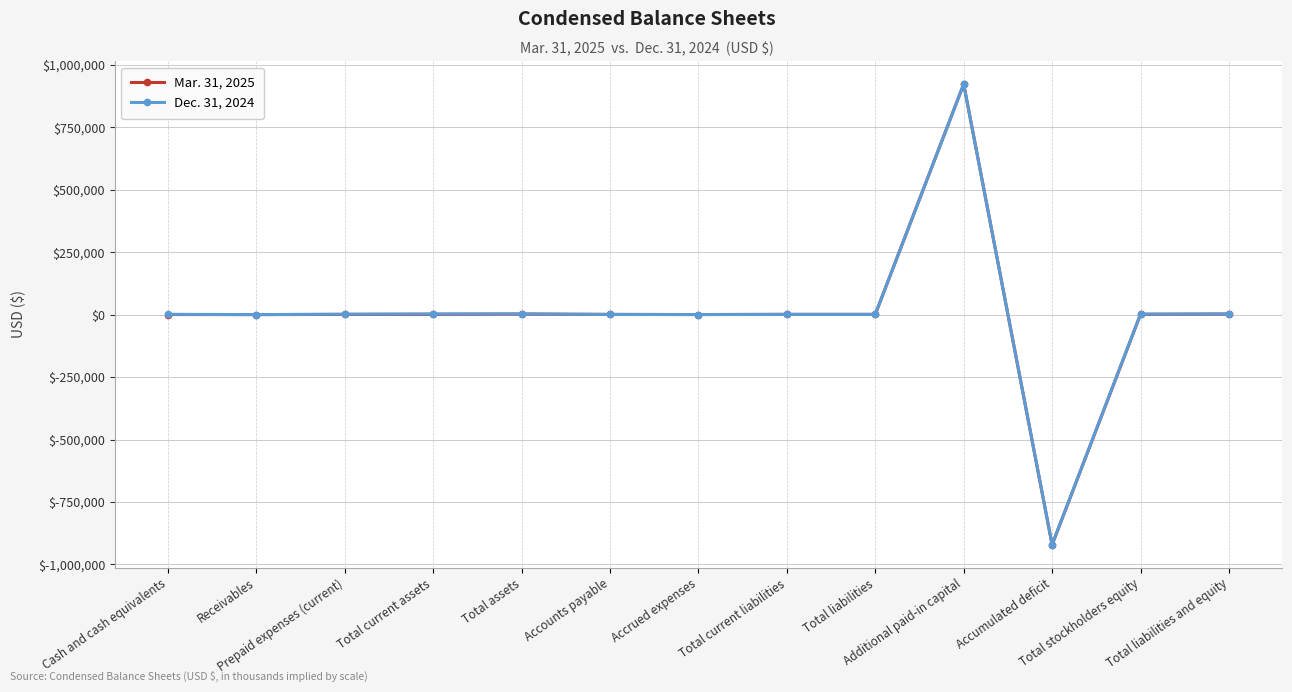

At which label is Dec. 31, 2024 closest to 1030?

Cash and cash equivalents